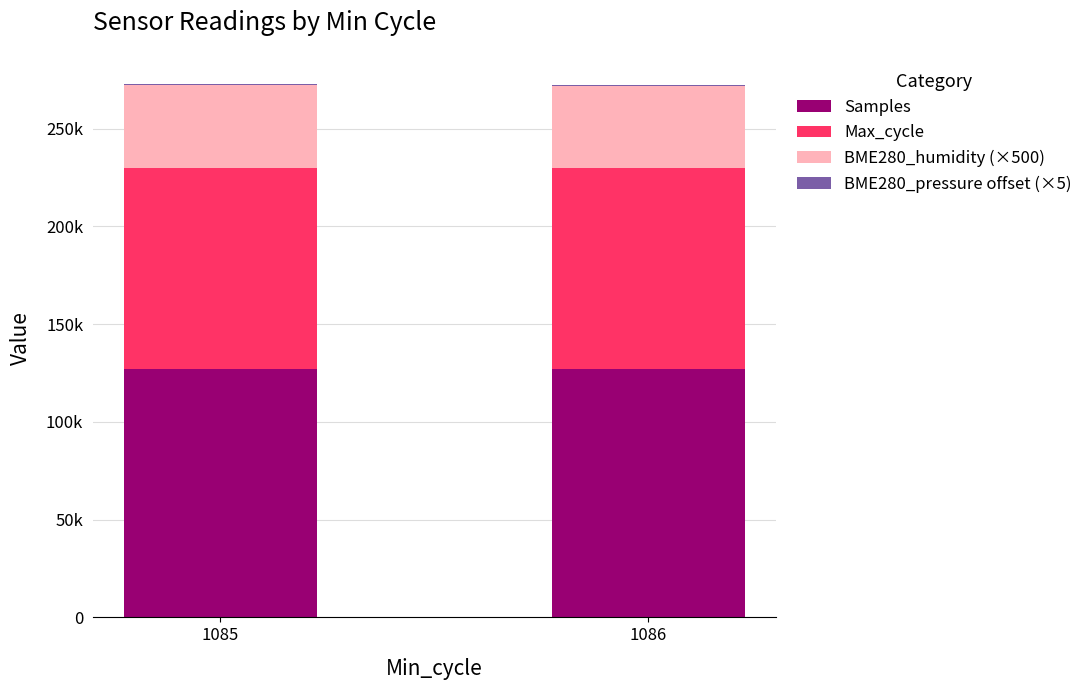

Are the bars grouped side by side (vs. stacked)?

No